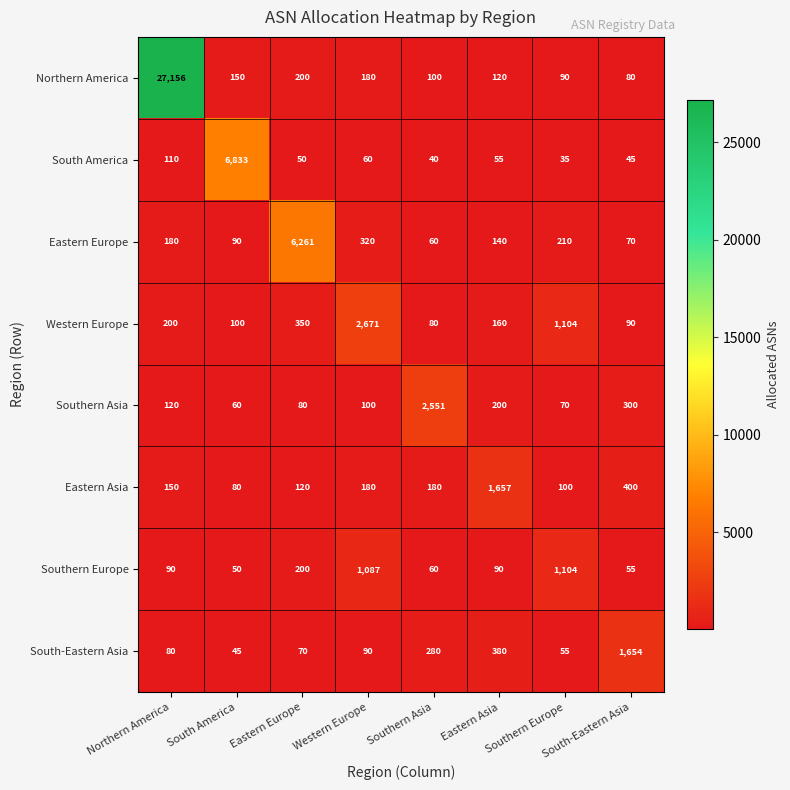

Count the number of data series in this chart.

8